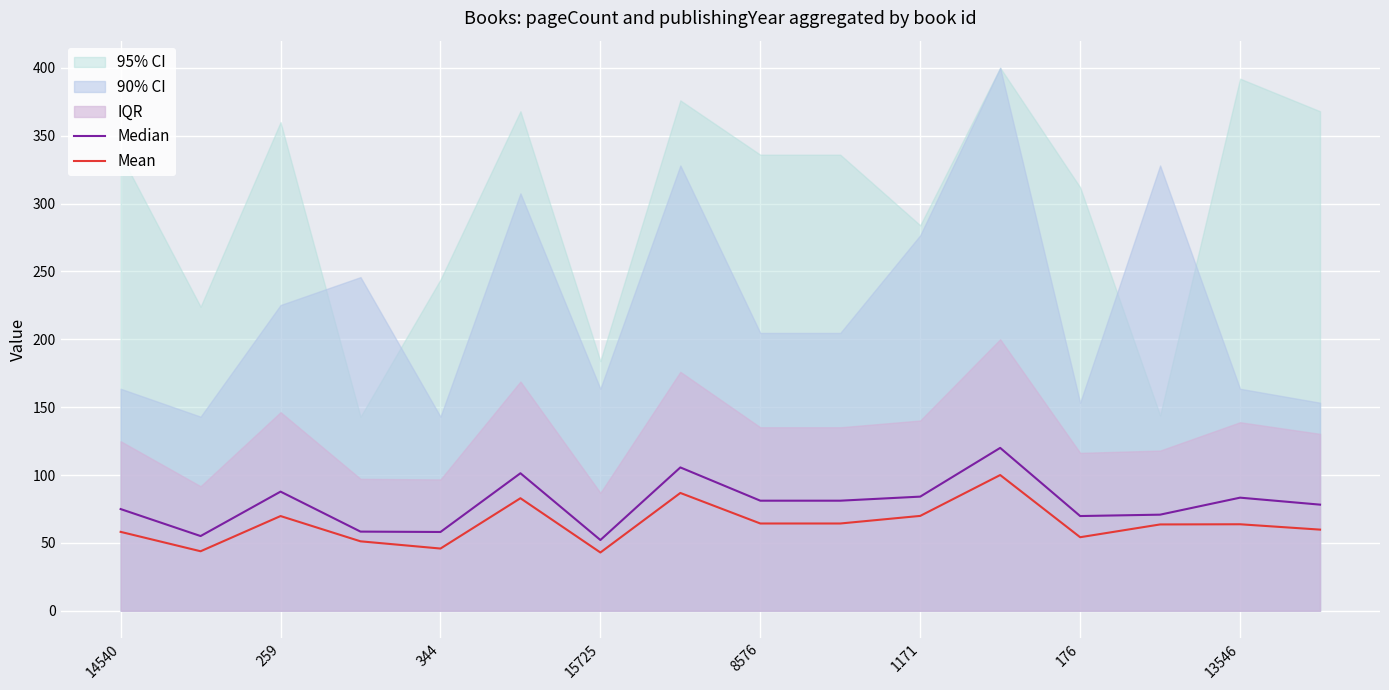

True or false: Median has more than 1 interior local peaks.

True